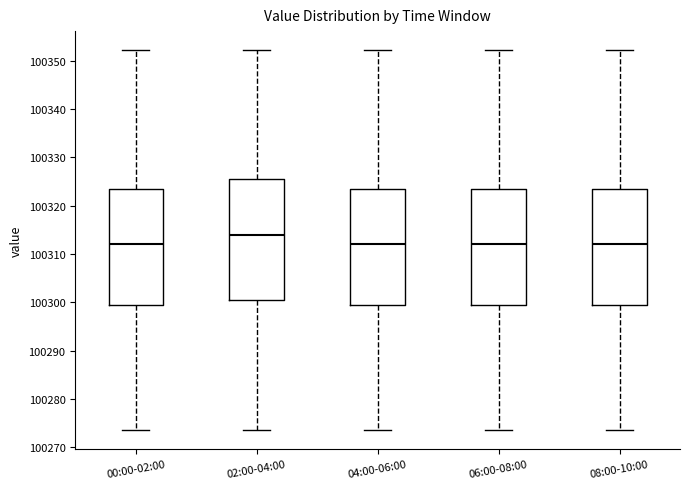

Reading left to right, read every box against the y-axis: the position of its median line, the range the box covers, and the ends of its whiskers. The values are not printed on the chart, so give them approximately, as read against the axis.

00:00-02:00: median 100312, box 100299 to 100324, whiskers 100274 to 100352
02:00-04:00: median 100314, box 100301 to 100325, whiskers 100274 to 100352
04:00-06:00: median 100312, box 100299 to 100324, whiskers 100274 to 100352
06:00-08:00: median 100312, box 100299 to 100324, whiskers 100274 to 100352
08:00-10:00: median 100312, box 100299 to 100324, whiskers 100274 to 100352